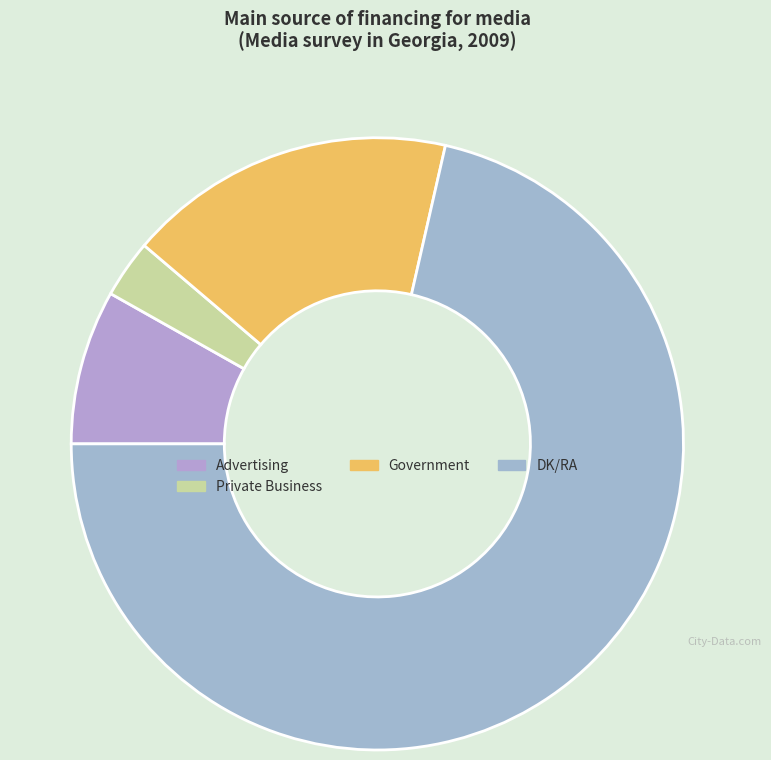

Count the number of slices in the pie.

4